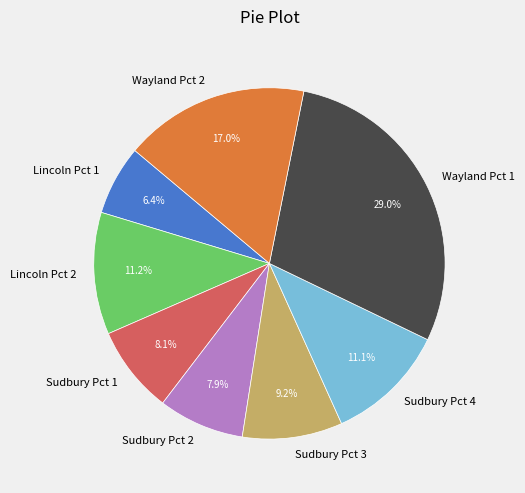

The Sudbury Pct 3 slice represents 9% of the pie. True or false?

True